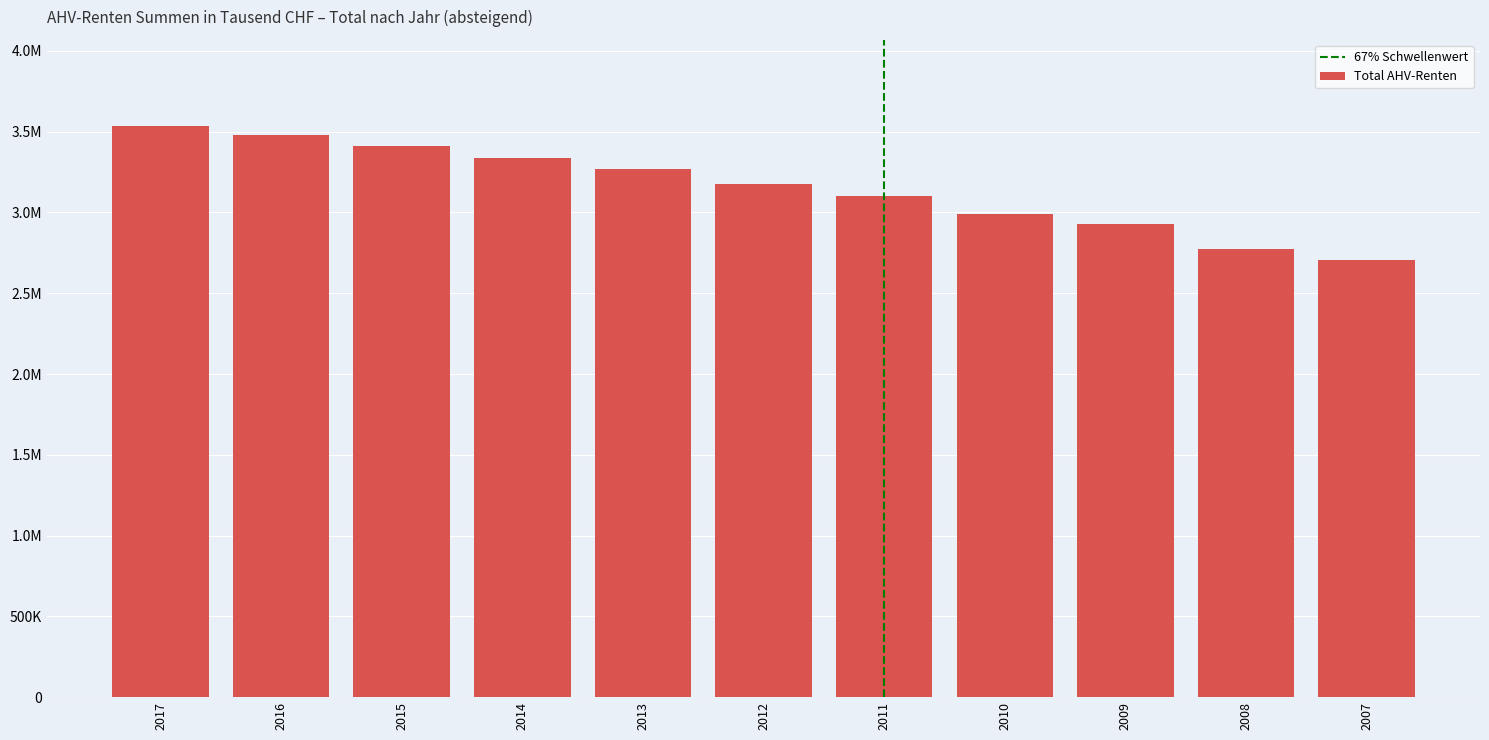

Are the bars horizontal?

No